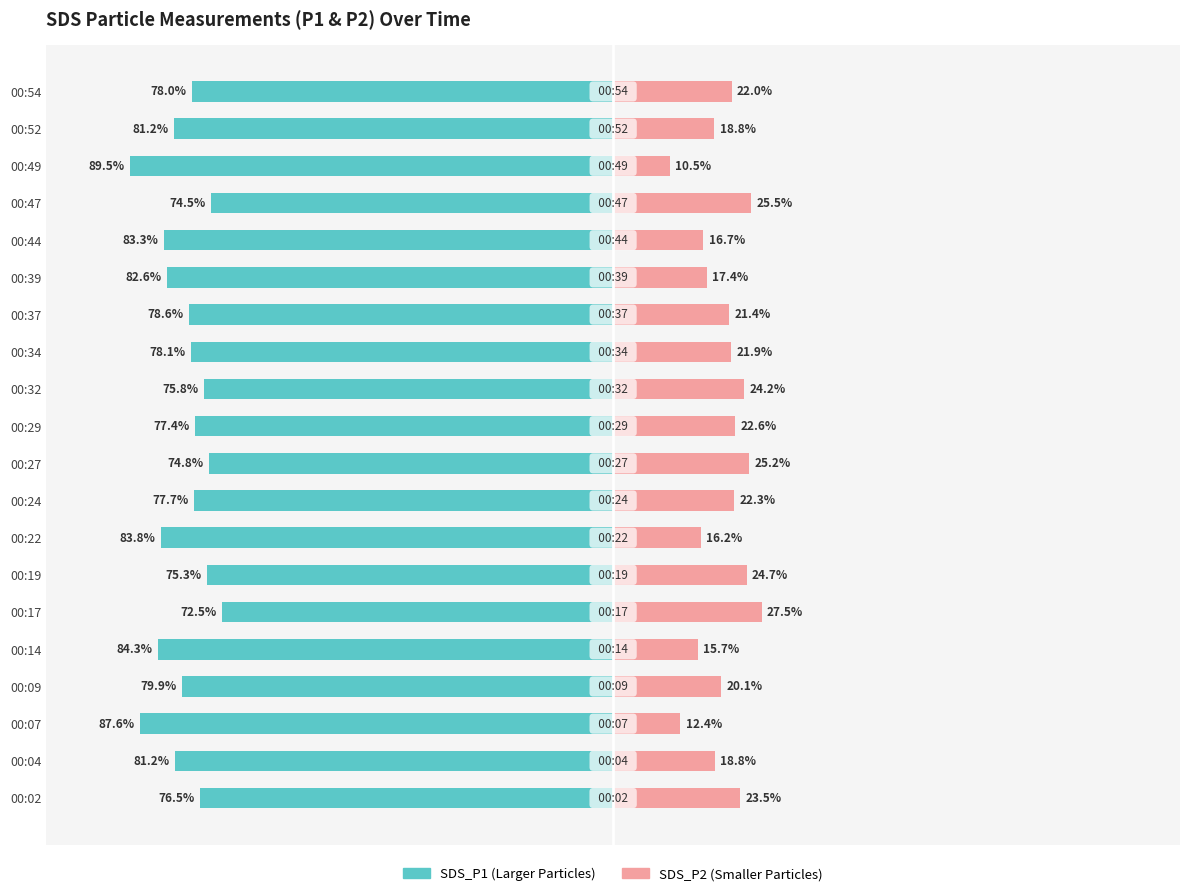

What is the sum of all SDS_P1 values?

-1592.7